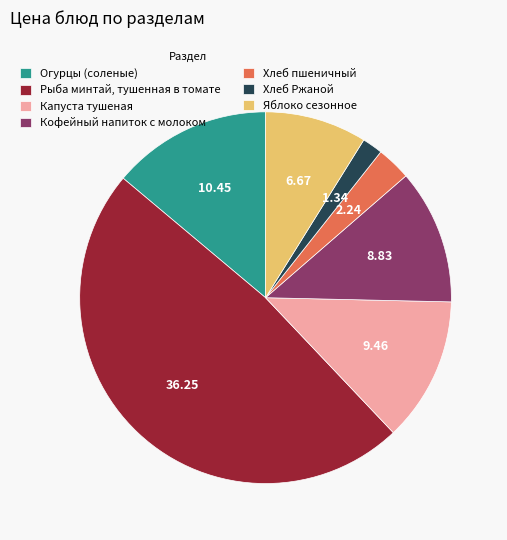

Which slice is the smallest?

Хлеб Ржаной